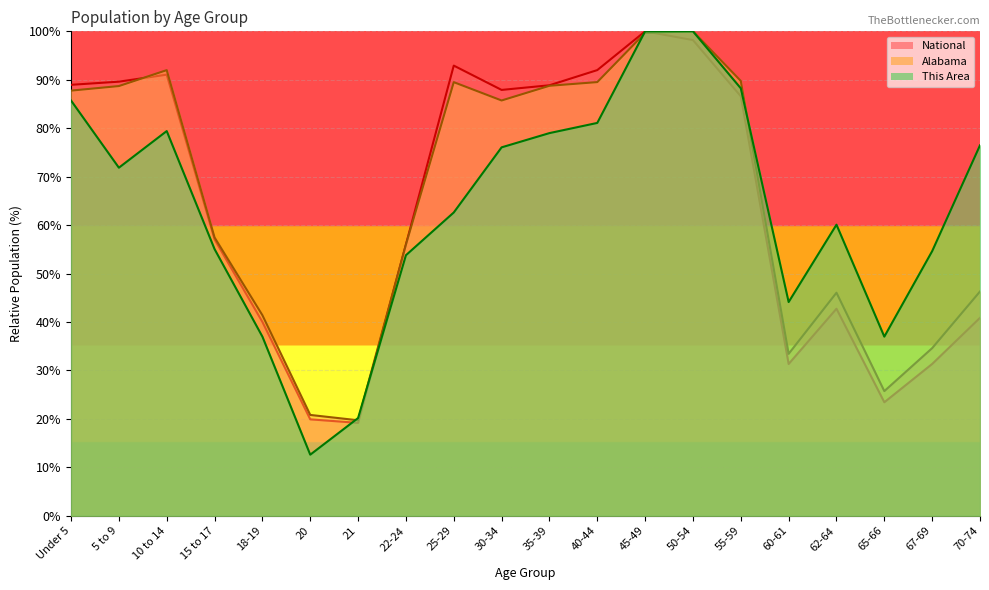

Is the value of Alabama at 50-54 greater than the value of National at 50-54?

Yes